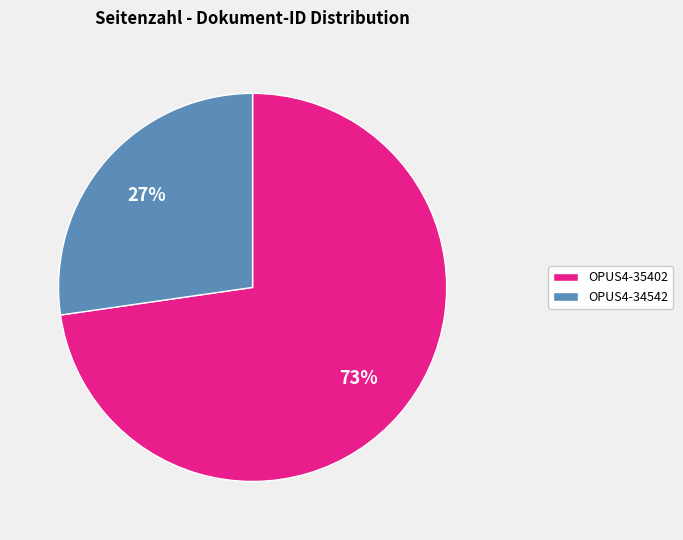

How many segments does this pie chart have?

2